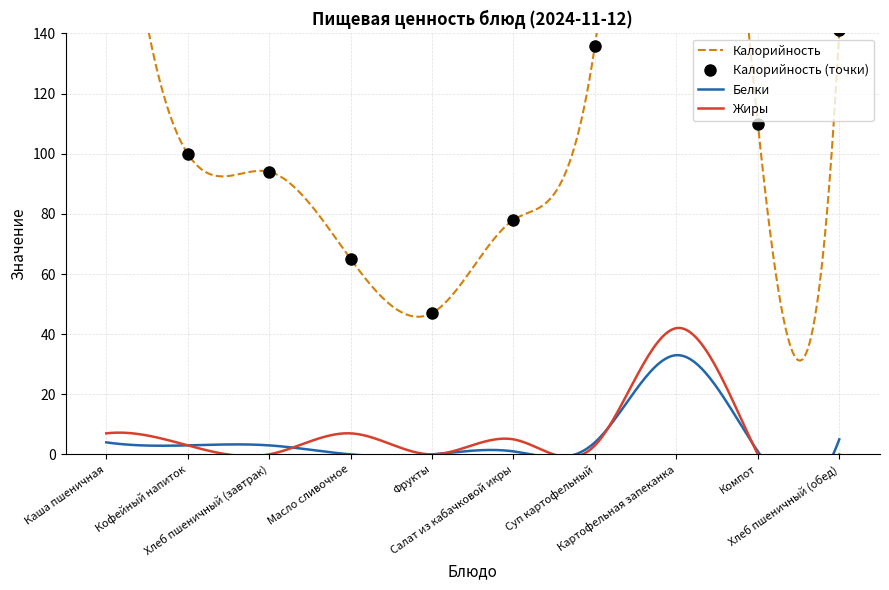

Rank the series by their maximum value, from lowest to highest.

Белки, Жиры, Калорийность